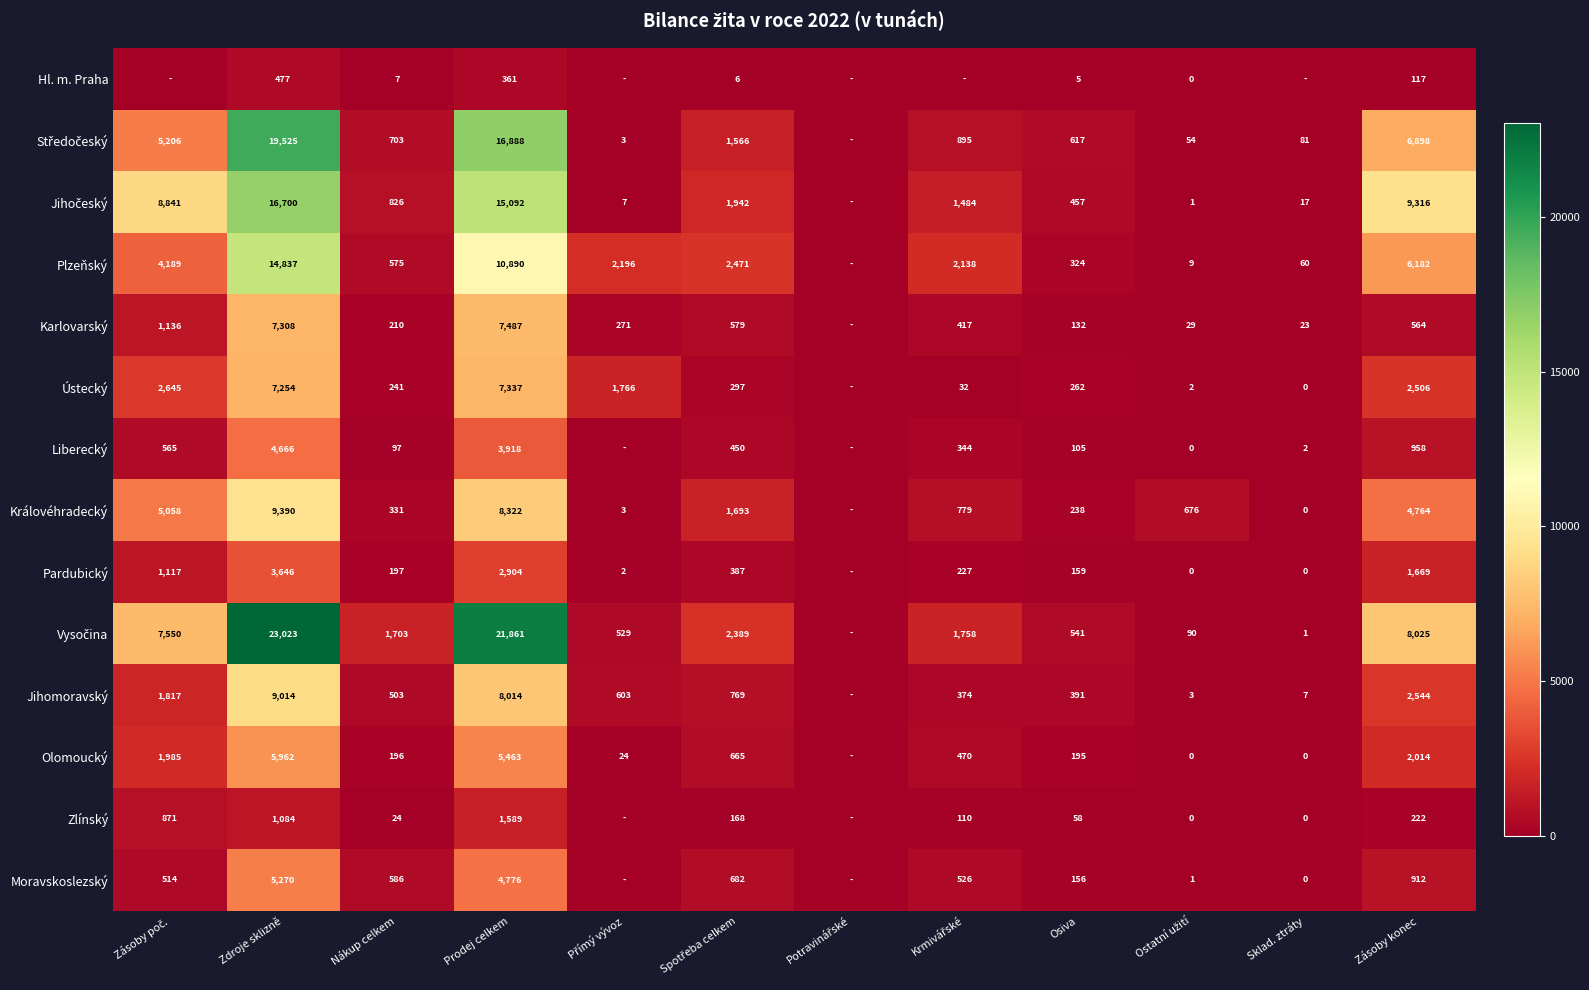

What is the difference between the Karlovarský values at Osiva and Nákup celkem?

78